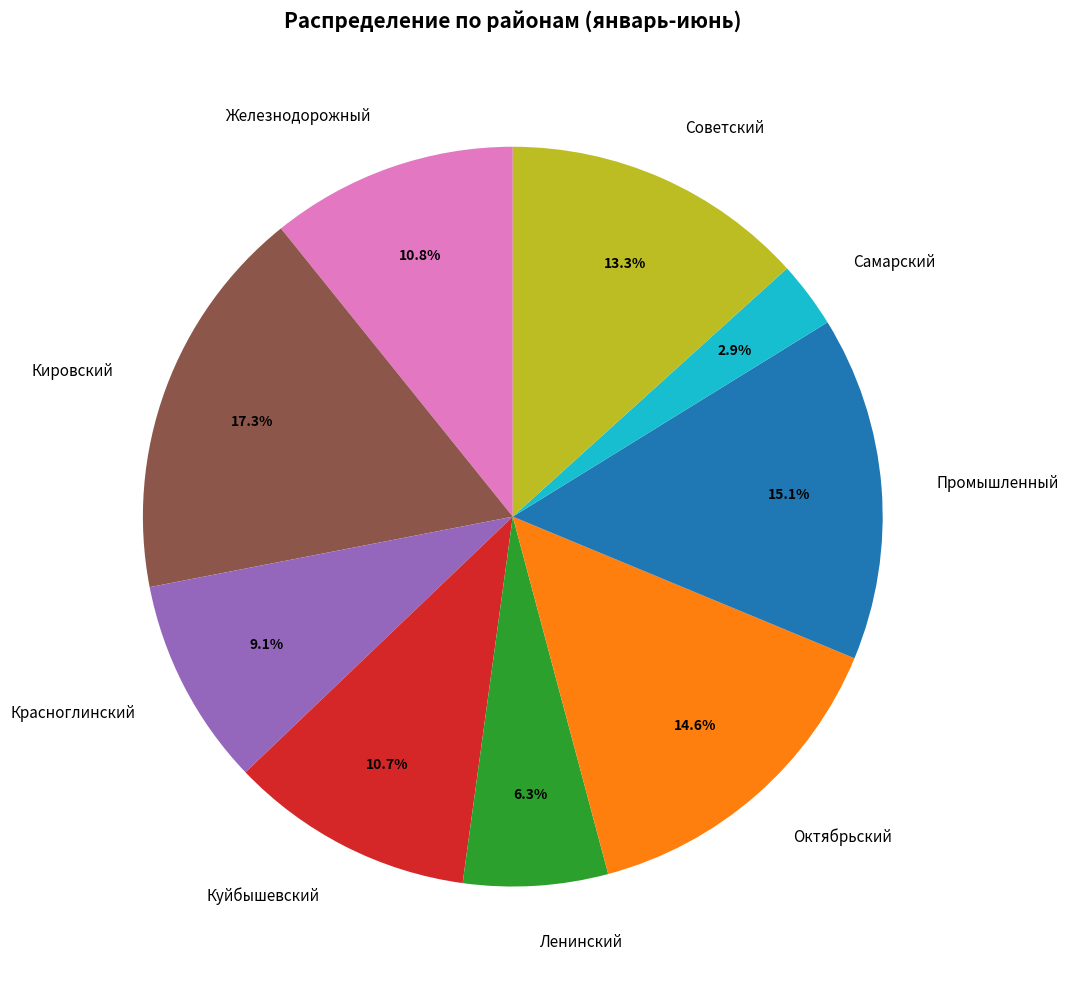

To the nearest percent, what is the difference between the largest and smallest slice percentages?

14%